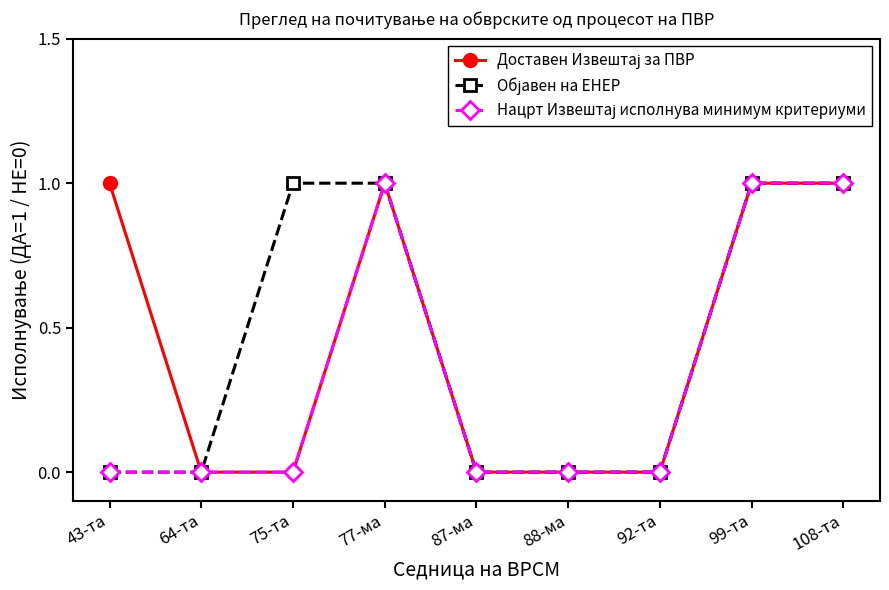

What is the label of the 5th point from the left?

87-ма